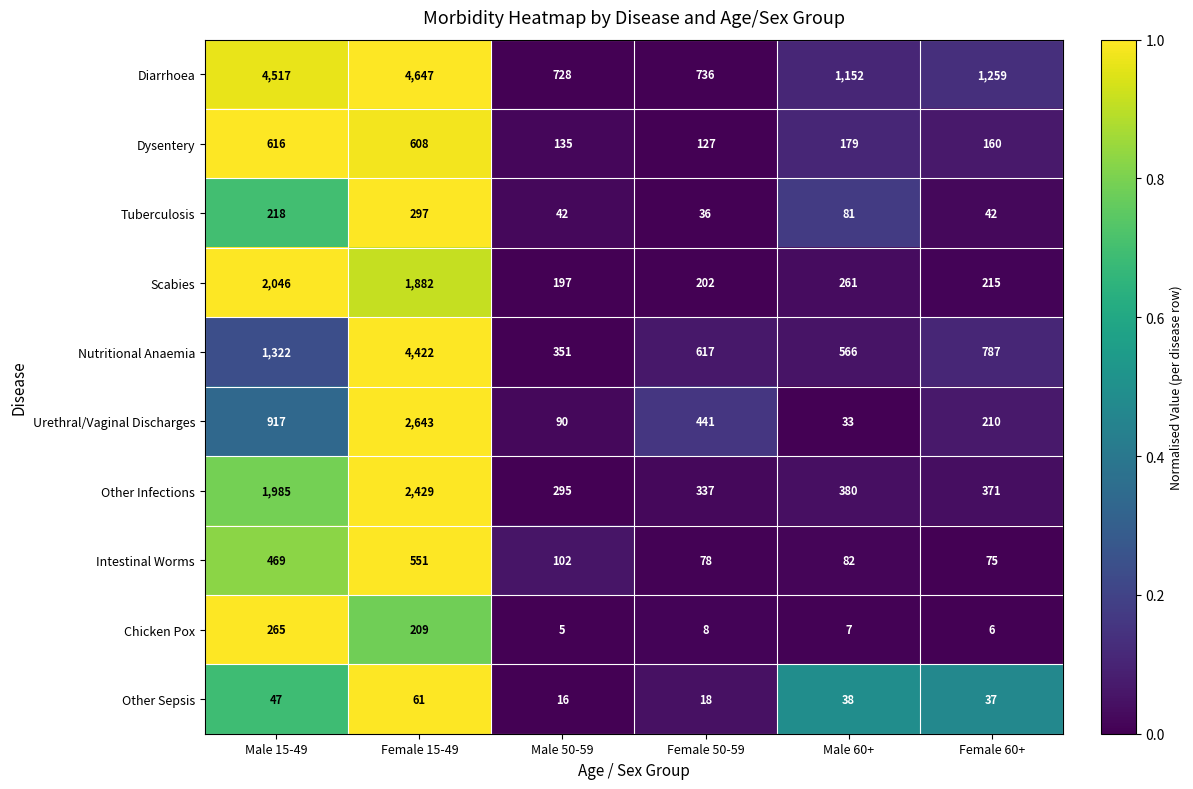

Where is Scabies nearest to the value 1121?

Female 15-49